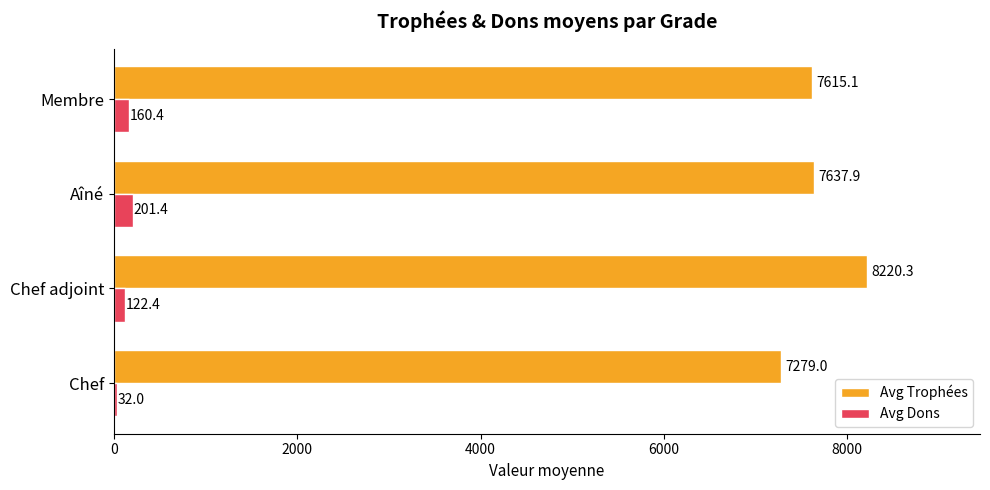

Is it true that Avg Dons equals 32.0 at Chef?

True